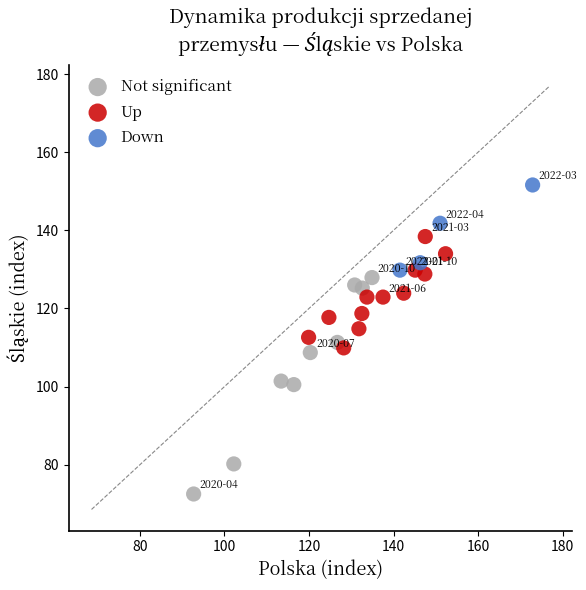

Which series reaches the maximum Y coordinate?

Down